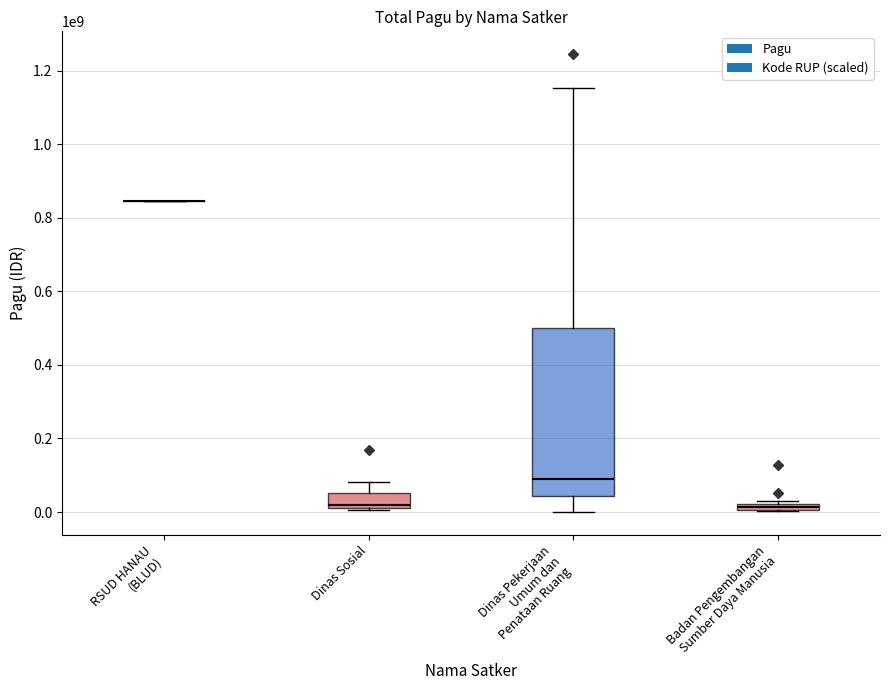

Which category has the highest value across all series?

Dinas Pekerjaan Umum dan Penataan Ruang